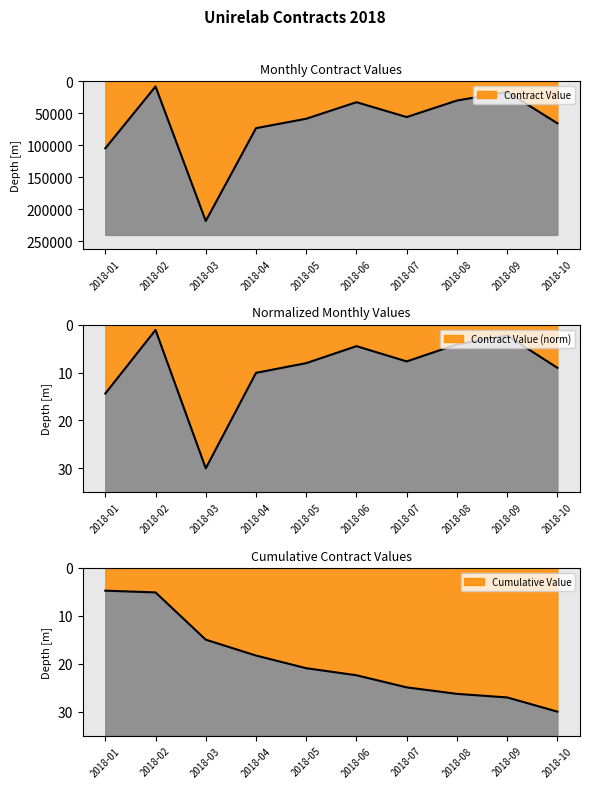

Reading left to right, what are all the values shown in this chart?

2018-01=14.4	2018-02=1.1	2018-03=30.0	2018-04=10.1	2018-05=8.0	2018-06=4.5	2018-07=7.7	2018-08=4.1	2018-09=2.3	2018-10=9.0